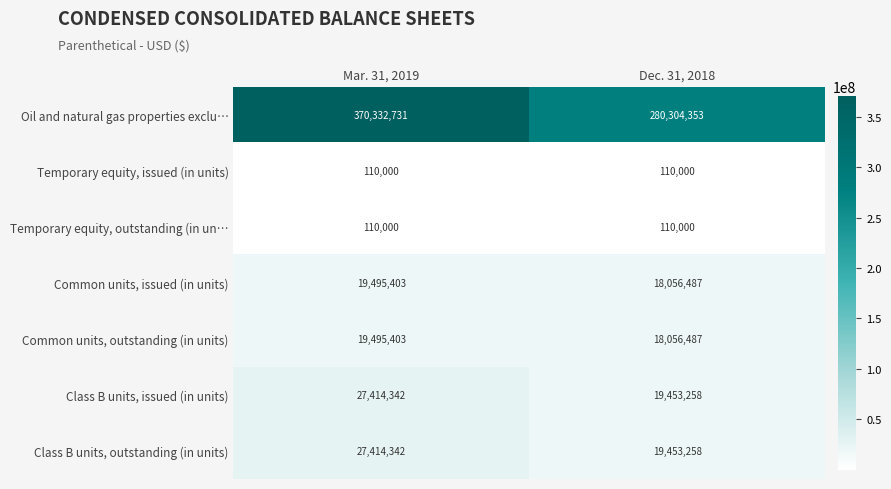

Rank the categories by Oil and natural gas properties exclu… value from lowest to highest.

Dec. 31, 2018, Mar. 31, 2019